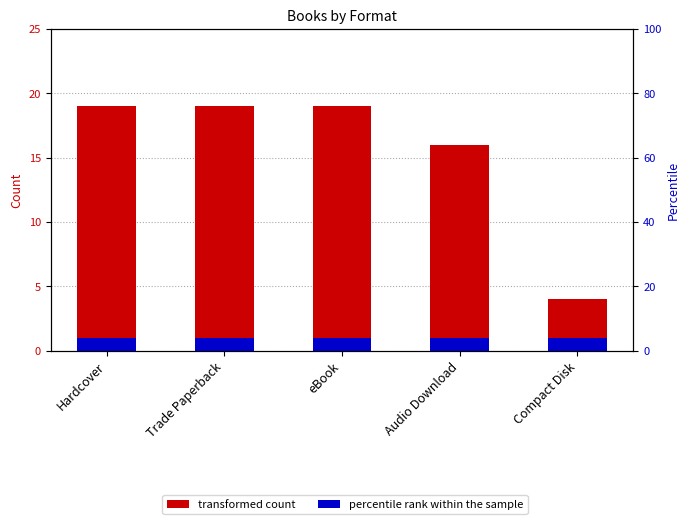

What is the sum of all transformed count values?

77